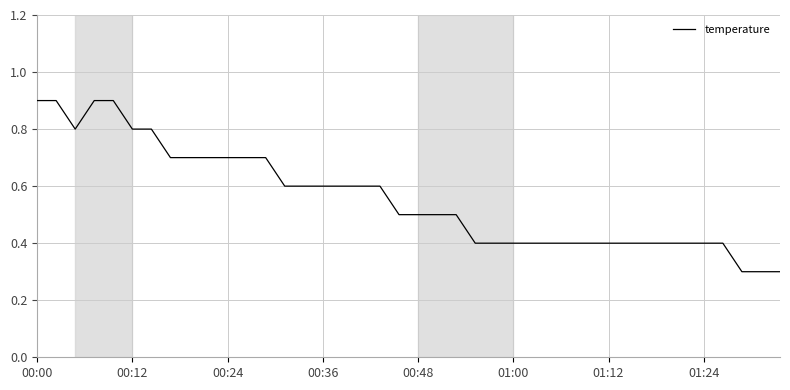

What is the difference between the maximum and minimum values?

0.6